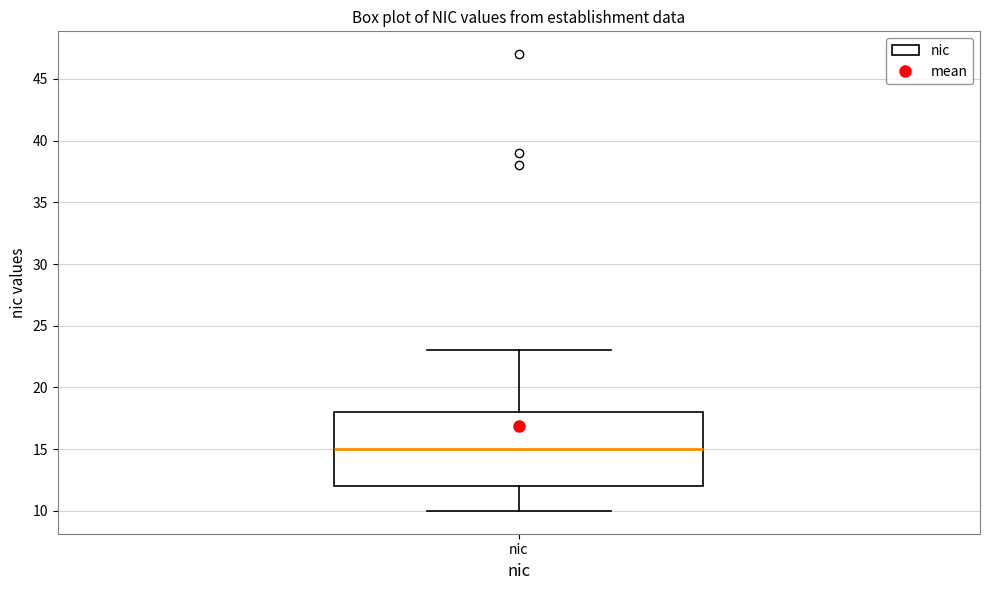

Where does the upper whisker of the box for nic end on the y-axis? The values are not printed on the chart, so give them approximately, as read against the axis.

23